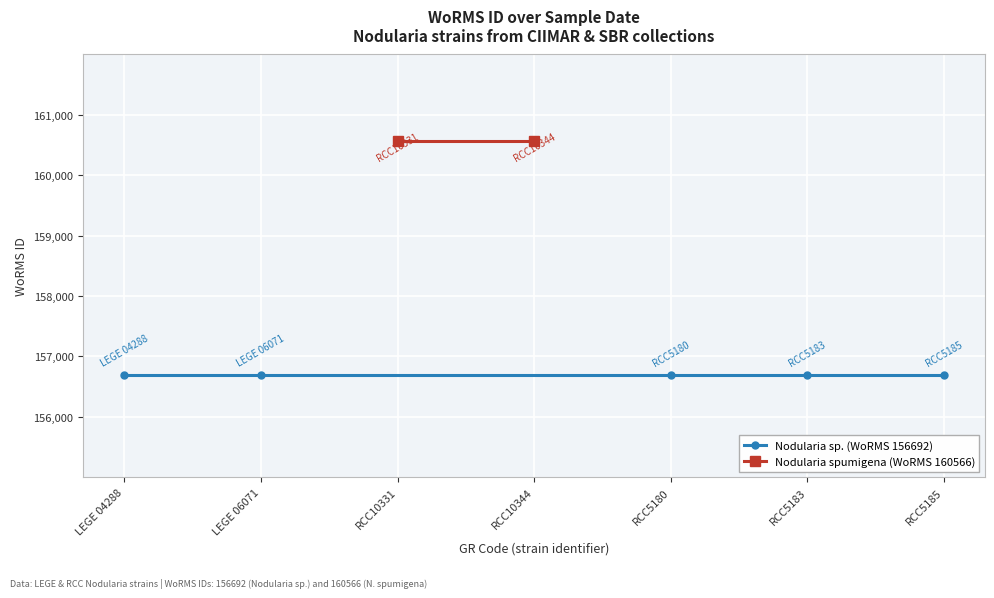

What is the label of the 6th point from the left?

RCC5183